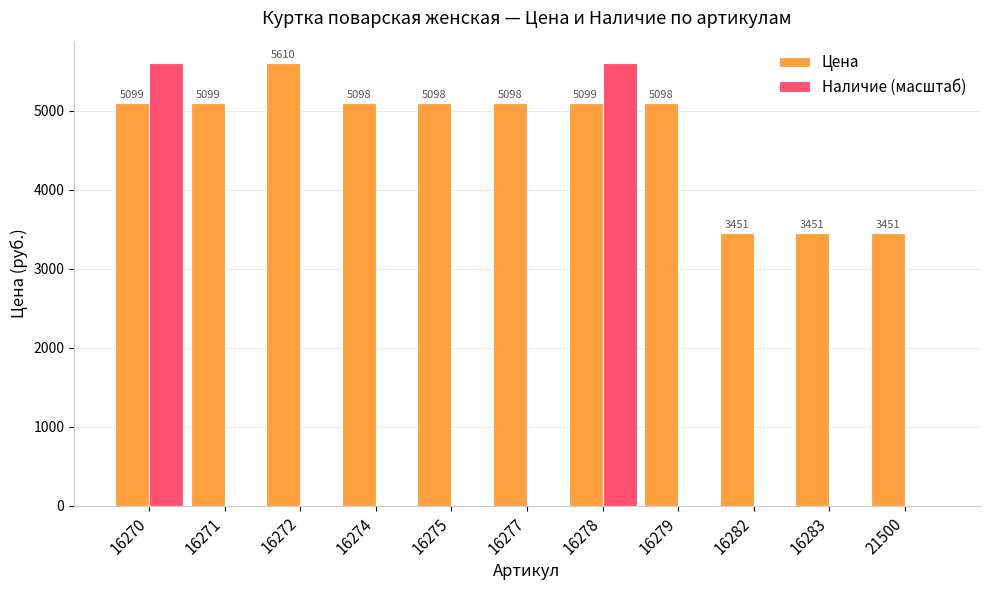

Between 16278 and 21500, which series saw the biggest shift?

Наличие (масштаб)